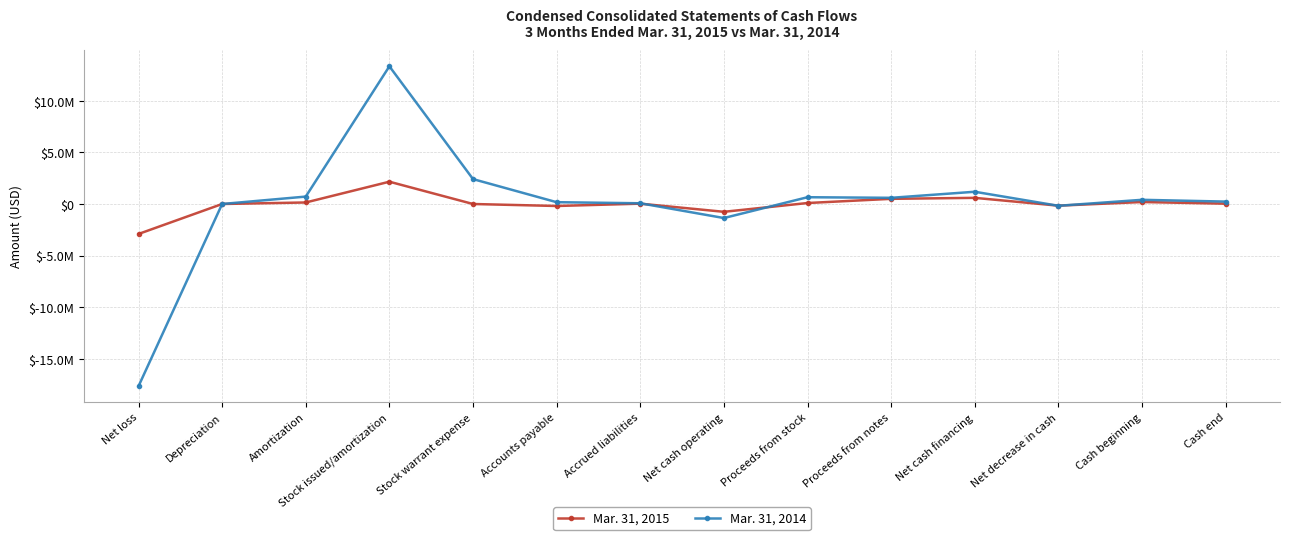

How many intersections are there between Mar. 31, 2015 and Mar. 31, 2014?

5